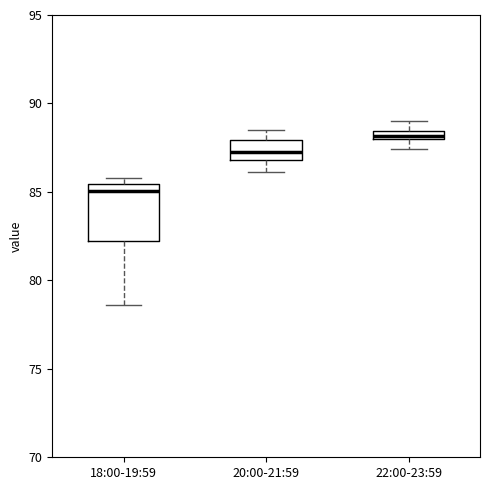

Where does the median line of the box for 18:00-19:59 sit on the y-axis? The values are not printed on the chart, so give them approximately, as read against the axis.

85.0